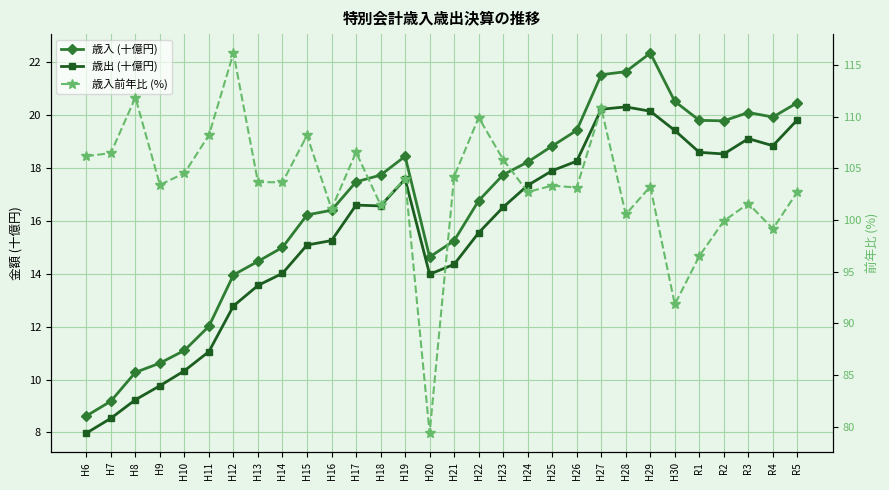

What value does the 歳入前年比 (%) series have at H11?

108.2